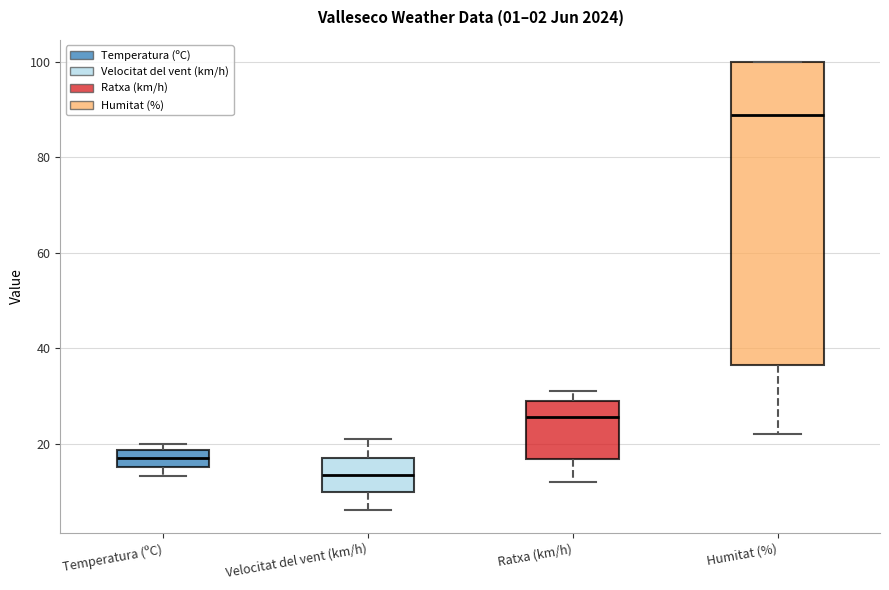

Which box's median line is the highest?

Humitat (%)